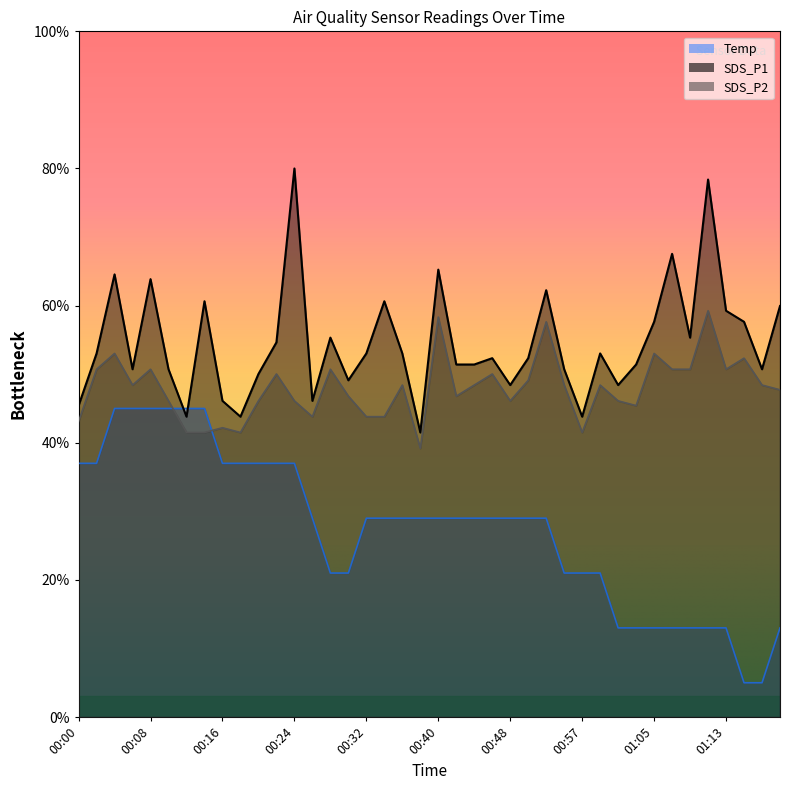

Between 01:01 and 01:05, which series saw the biggest shift?

SDS_P1